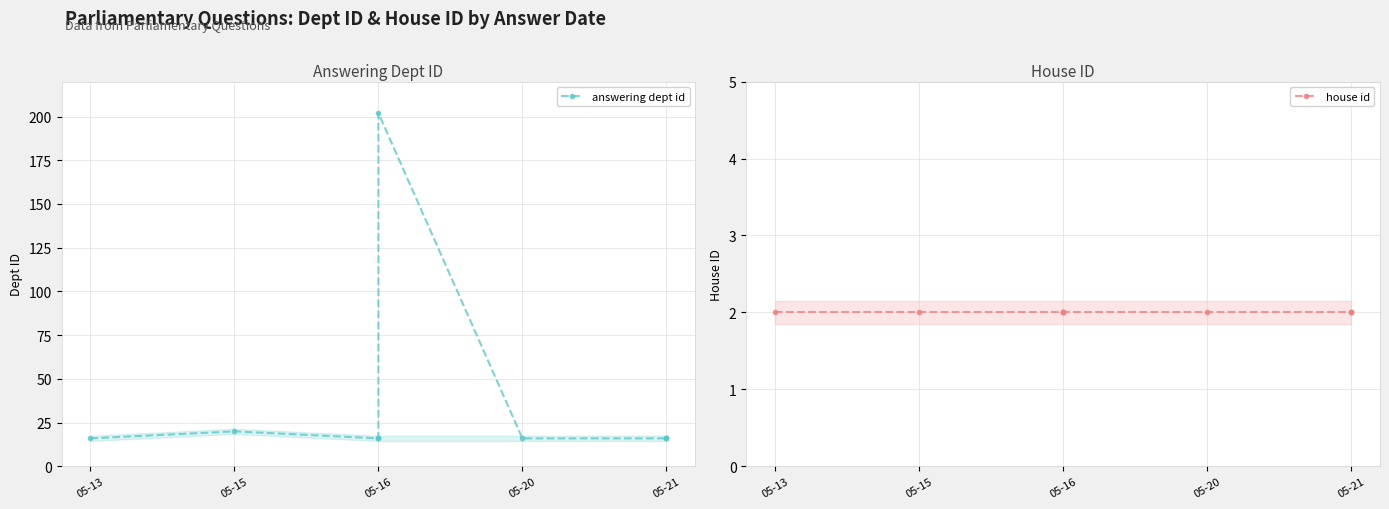

List the series in order of their overall mean, lowest first.

house id, answering dept id